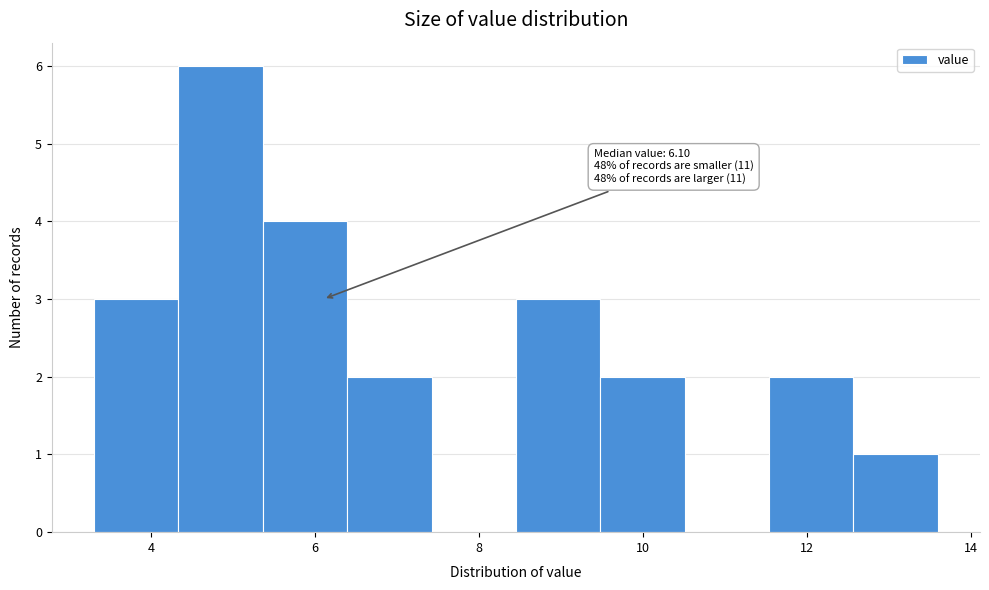

Which range on the x-axis has the tallest bar?

4.4 to 5.4